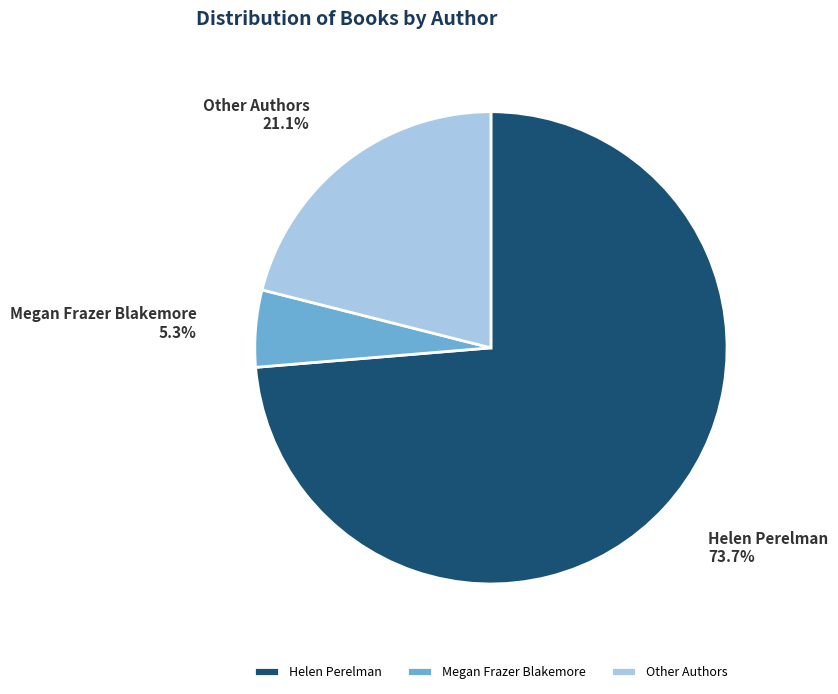

Which slice is the smallest?

Megan Frazer Blakemore